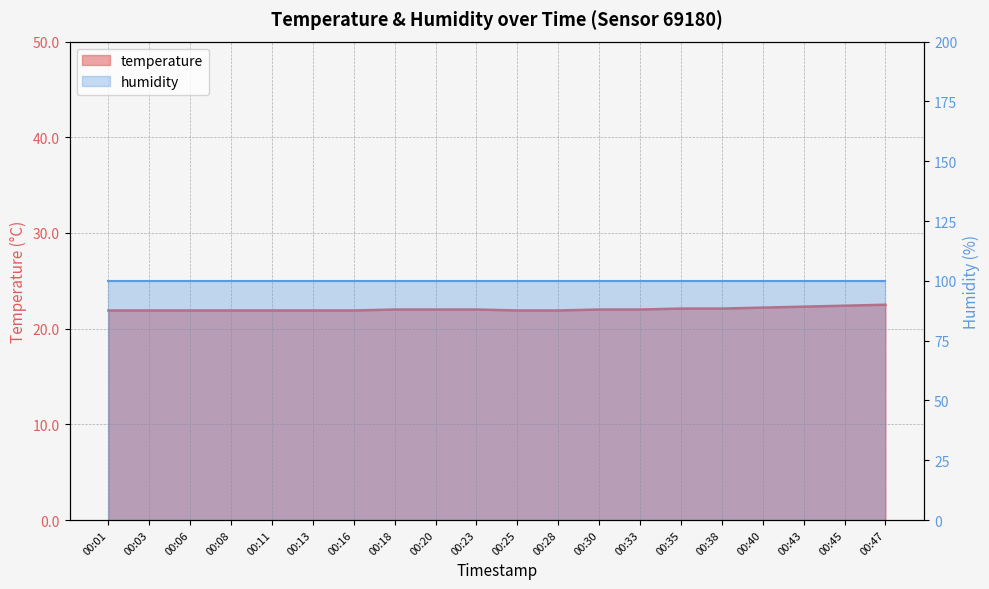

What is the minimum value shown in the chart?

21.9